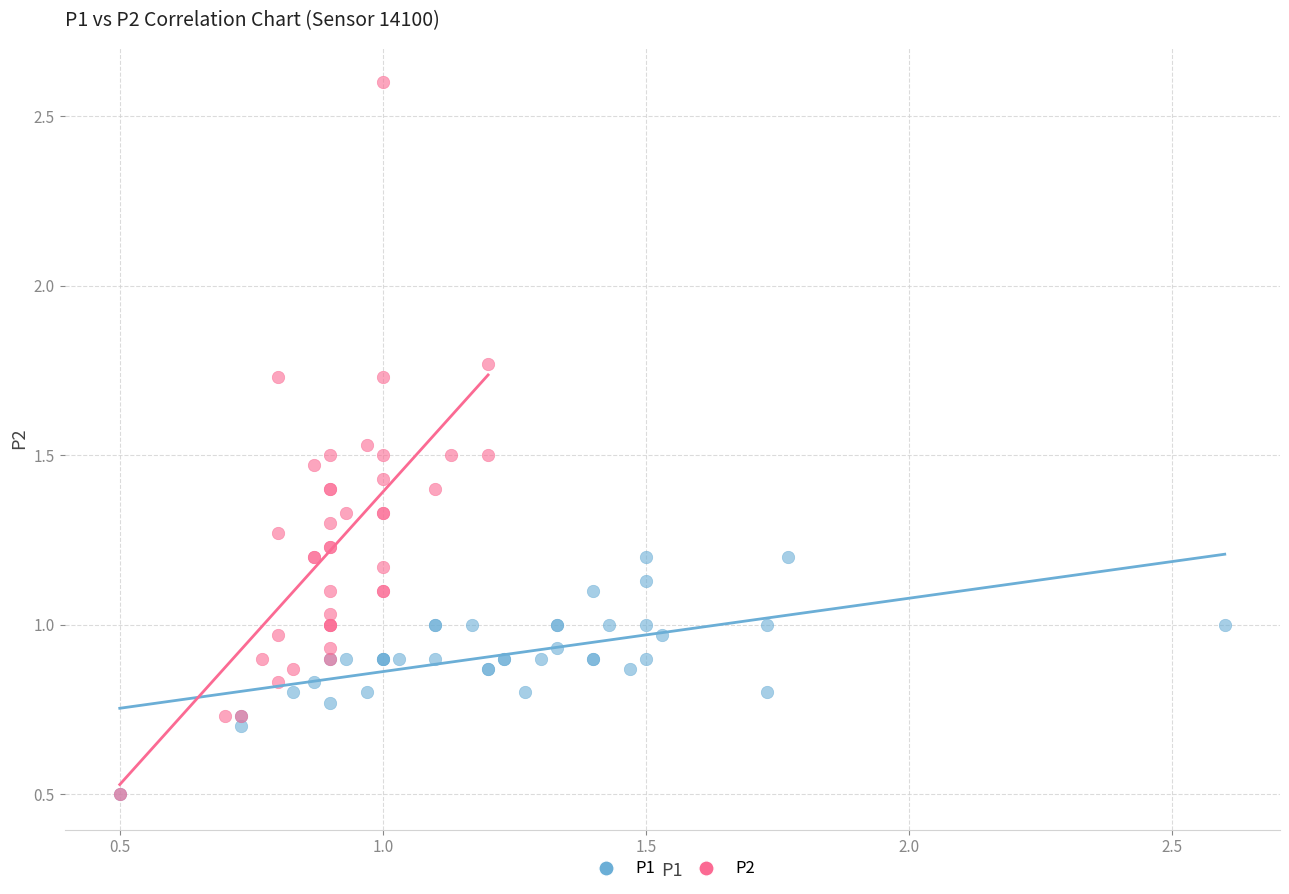

What are all the series names shown in the legend?

P1, P2